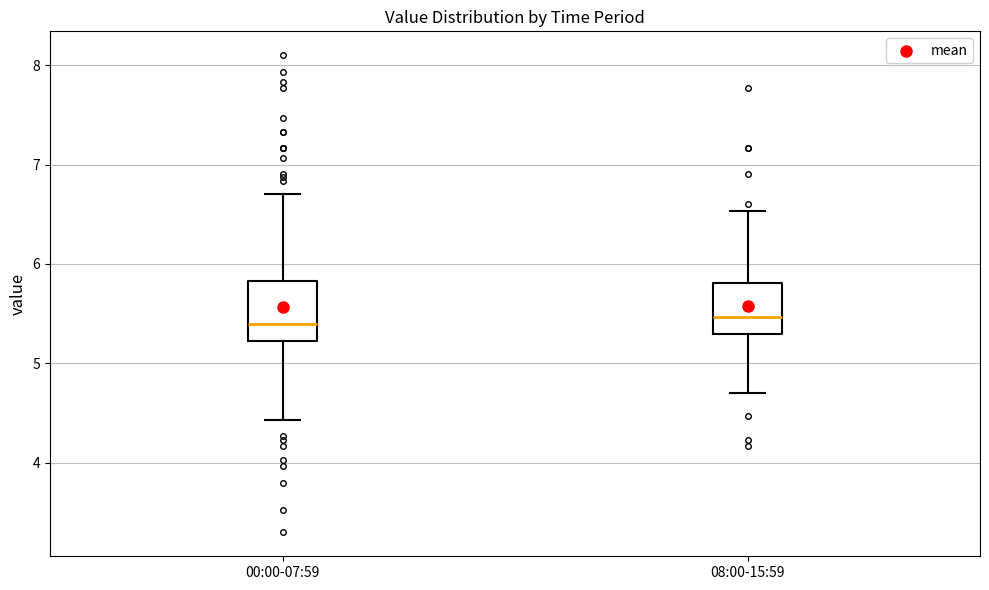

Where does the median line of the box for 00:00-07:59 sit on the y-axis? The values are not printed on the chart, so give them approximately, as read against the axis.

5.4